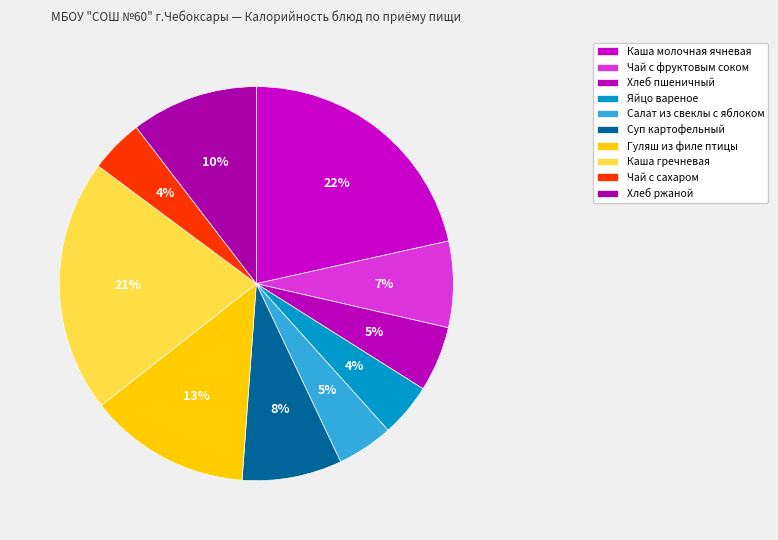

To the nearest percent, what is the average slice percentage?

10%